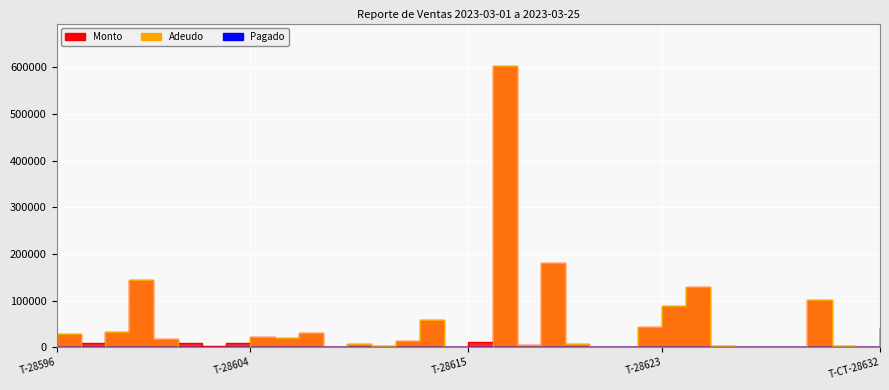

Reading left to right, extract all data points from this chart.

Monto: 27750.0	9838.5	33000.0	144548.0	17016.0	8456.0	3404.2	9646.0	22600.0	19152.0	30000.0	0.0	6753.6	3000.0	12326.5	59040.0	0.0	10308.0	603160.0	4000.0	180000.0	7350.0	0.0	0.0	43750.0	87500.0	129500.0	2618.0	0.0	0.0	991.5	101500.0	1918.0	0.0	42000.0
Adeudo: 27750.0	0.0	33000.0	144548.0	17016.0	0.0	0.0	0.0	22600.0	19152.0	30000.0	0.0	6753.6	3000.0	12326.5	59040.0	0.0	0.0	603160.0	4000.0	180000.0	7350.0	0.0	0.0	43750.0	87500.0	129500.0	2618.0	0.0	0.0	991.5	101500.0	1918.0	0.0	42000.0